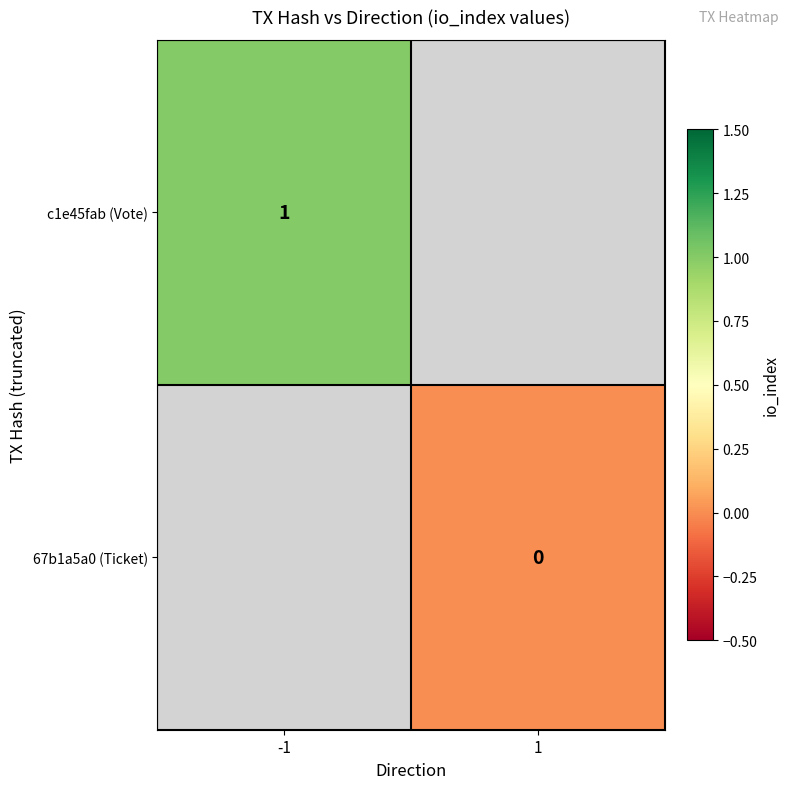

Is it true that c1e45fab (Vote) equals 1.8 at -1?

False